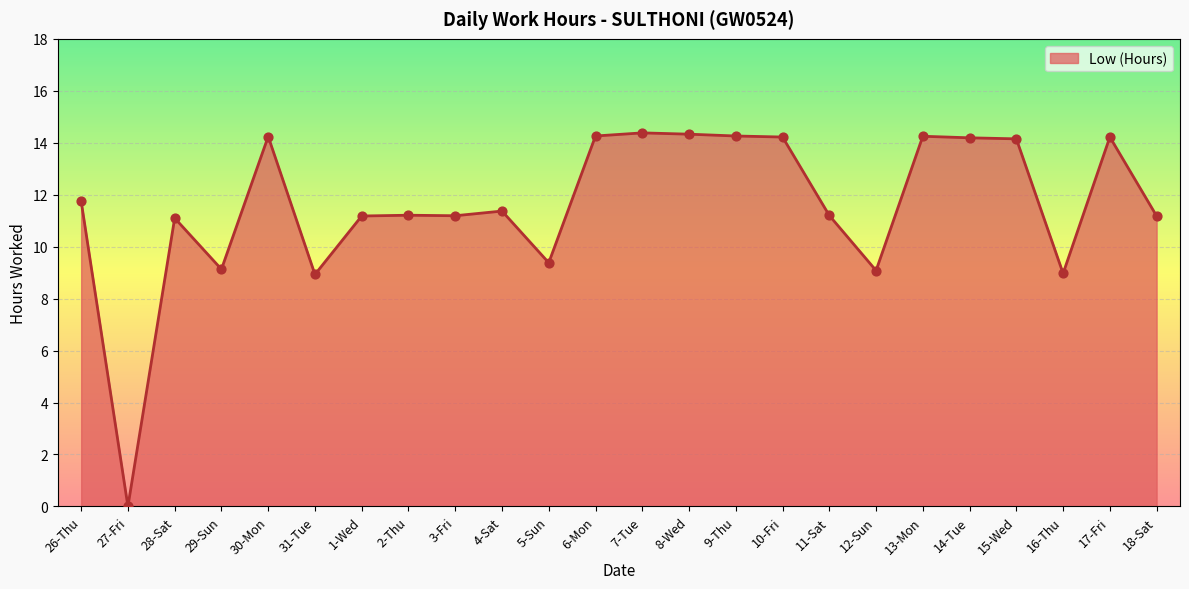

Between 3-Fri and 6-Mon, which is larger?

6-Mon